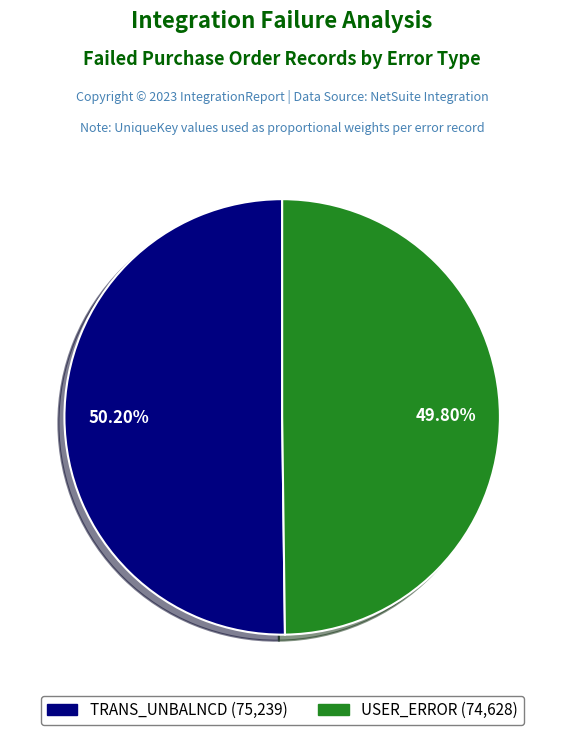

Does any single category account for the majority?

Yes